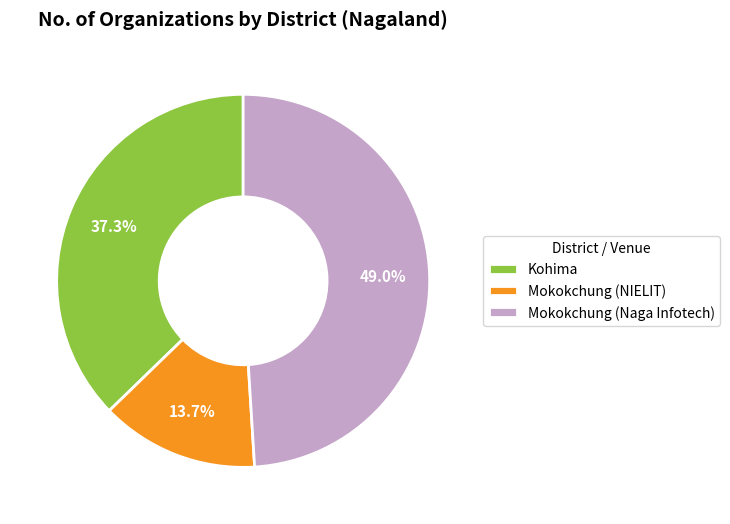

Which category has the biggest portion of the pie?

Mokokchung (Naga Infotech)